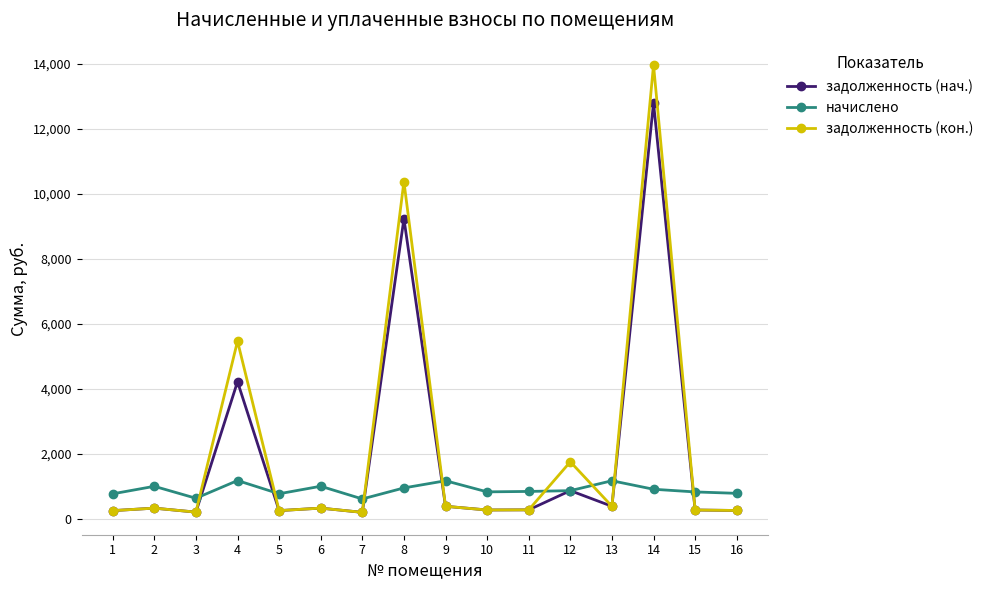

The value of задолженность (кон.) at 4 is 8561.7. True or false?

False